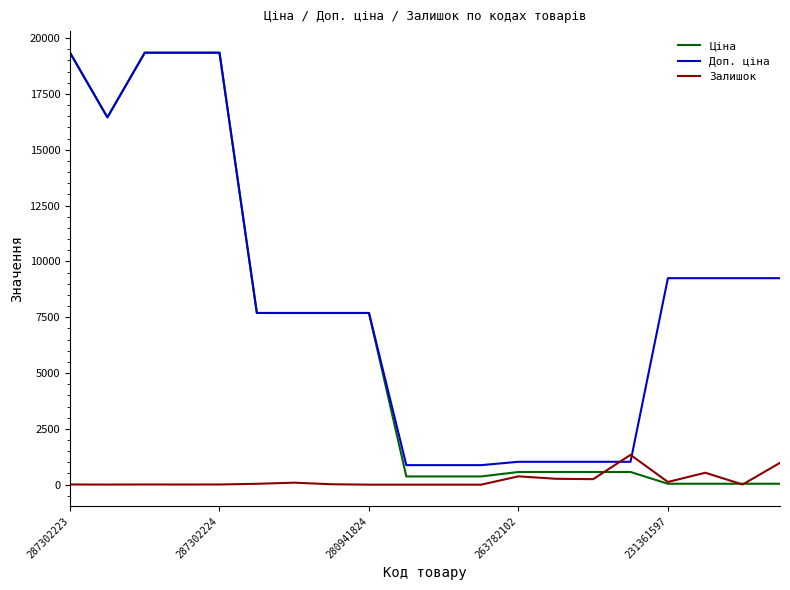

Which series has the largest range (max minus min)?

Ціна